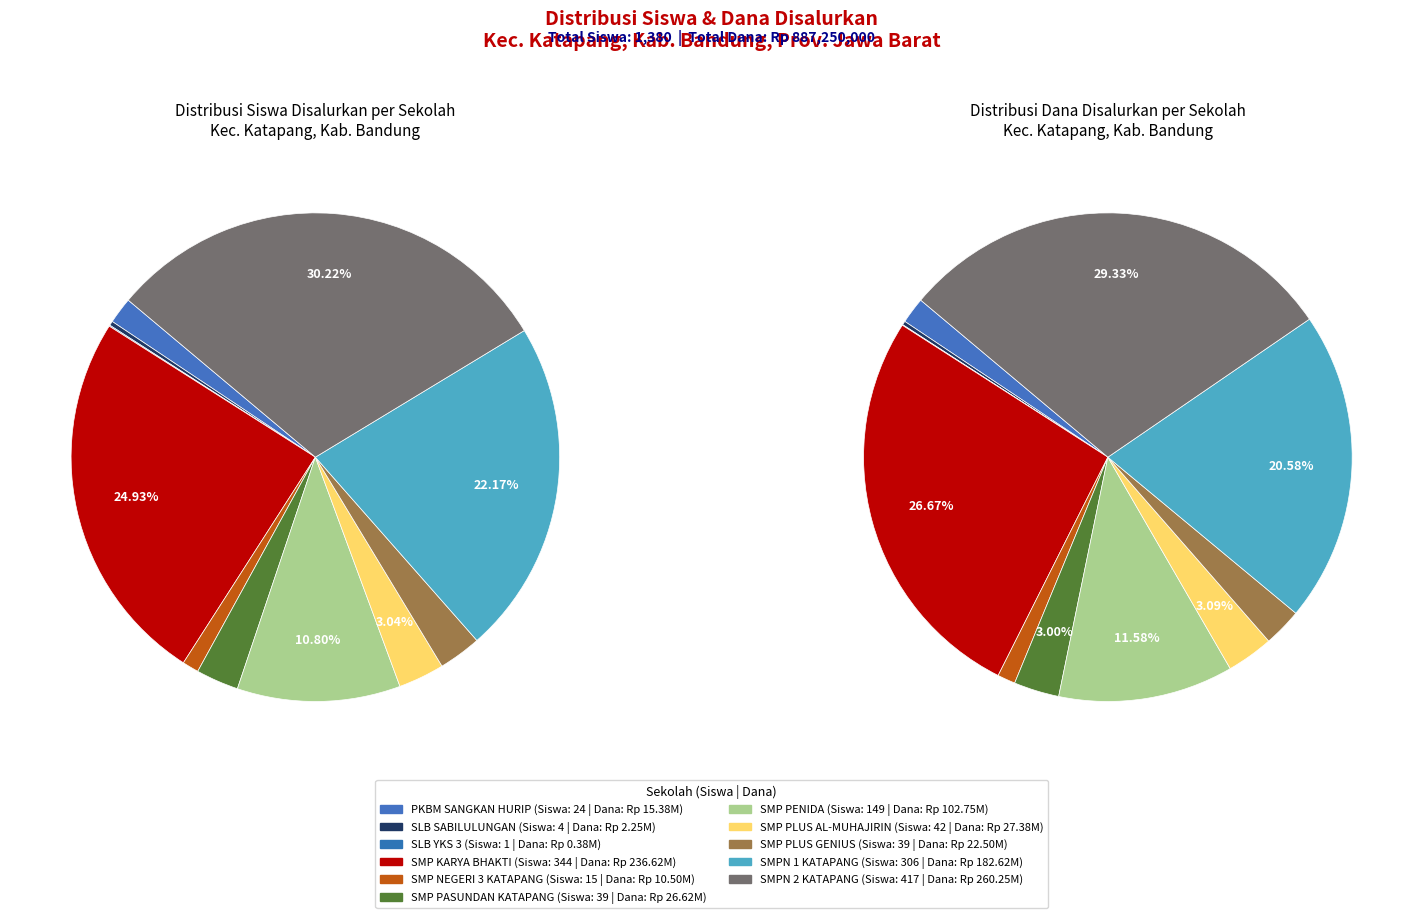

Does dana_disalurkan account for over 50% of the chart?

No